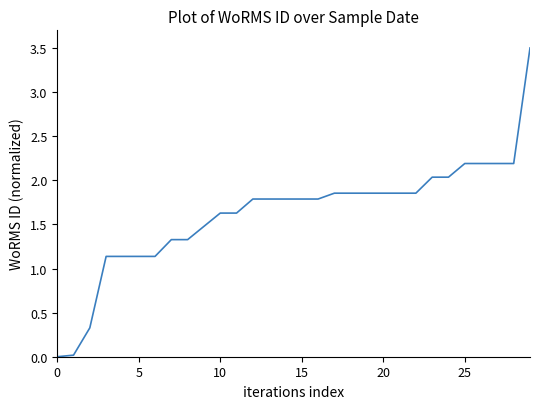

What is the average value?

1.6